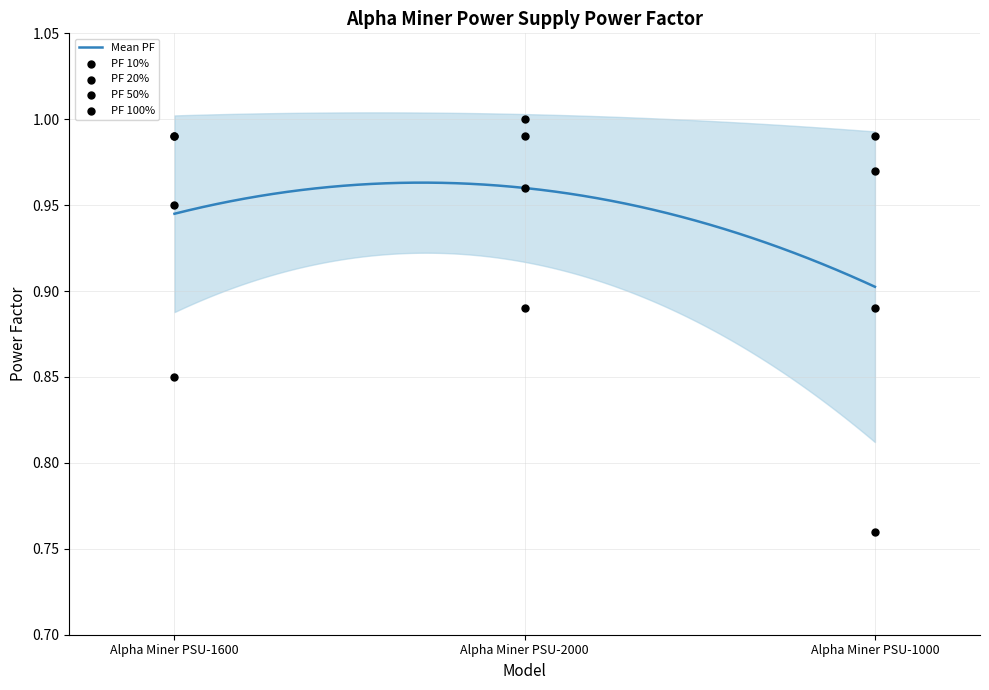

At which category is the sum across all series the highest?

Alpha Miner PSU-2000